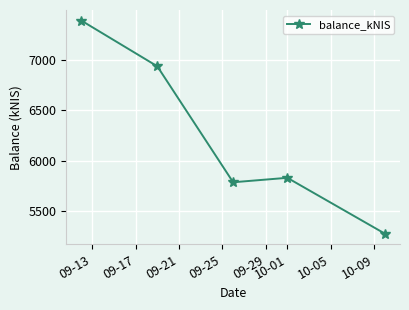

Reading left to right, what are all the values shown in this chart?

7391.3	6938.3	5787.2	5831.5	5277.4